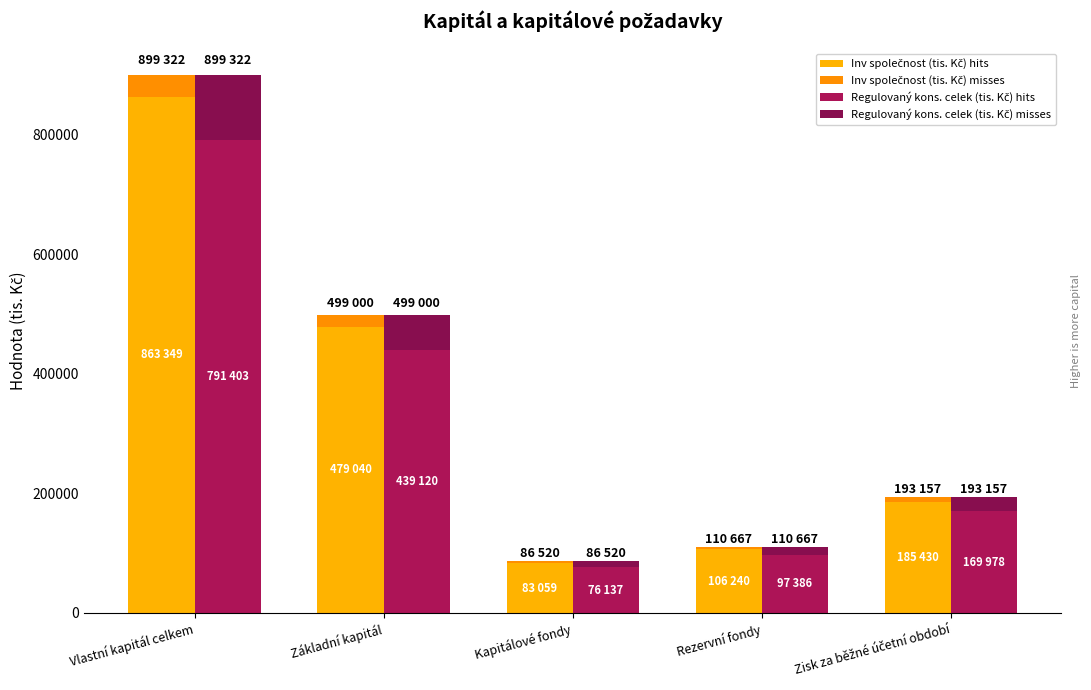

What is the average value of the Inv společnost (tis. Kč) misses series?

14309.3